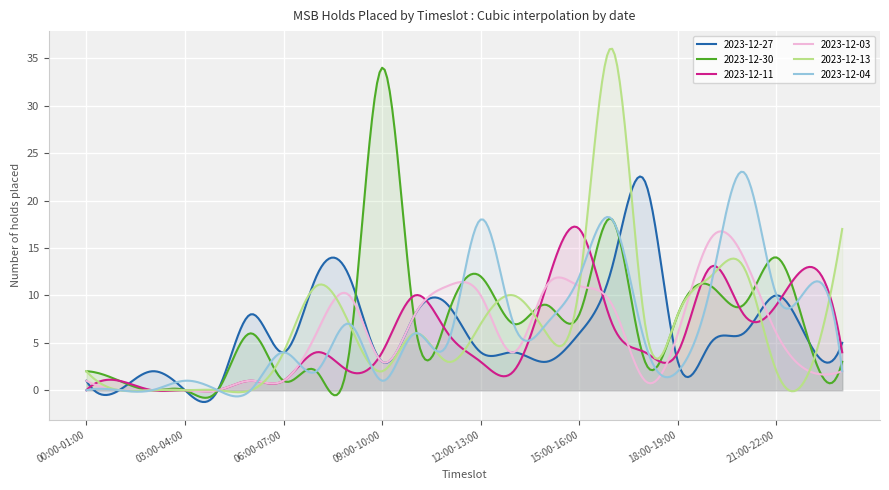

Which series has the largest total across all categories?

2023-12-30